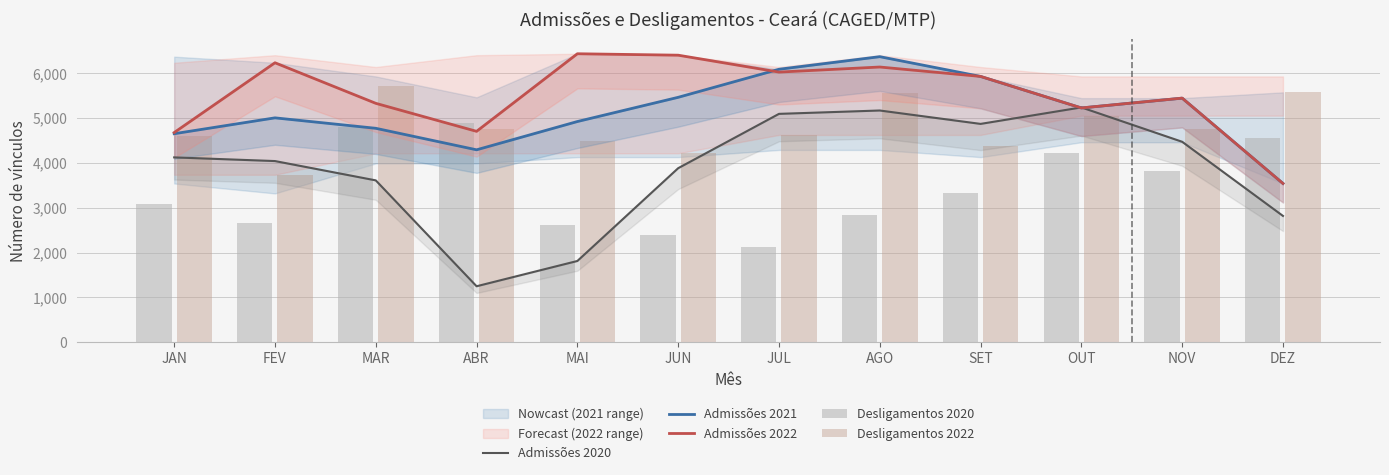

Is the value of Admissões 2021 at AGO greater than the value of Admissões 2022 at JUL?

Yes